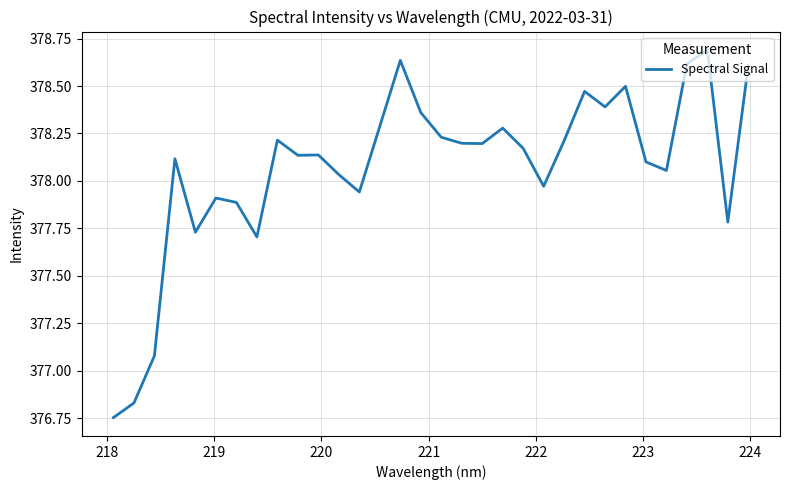

Is this an area chart (filled region under the line)?

No